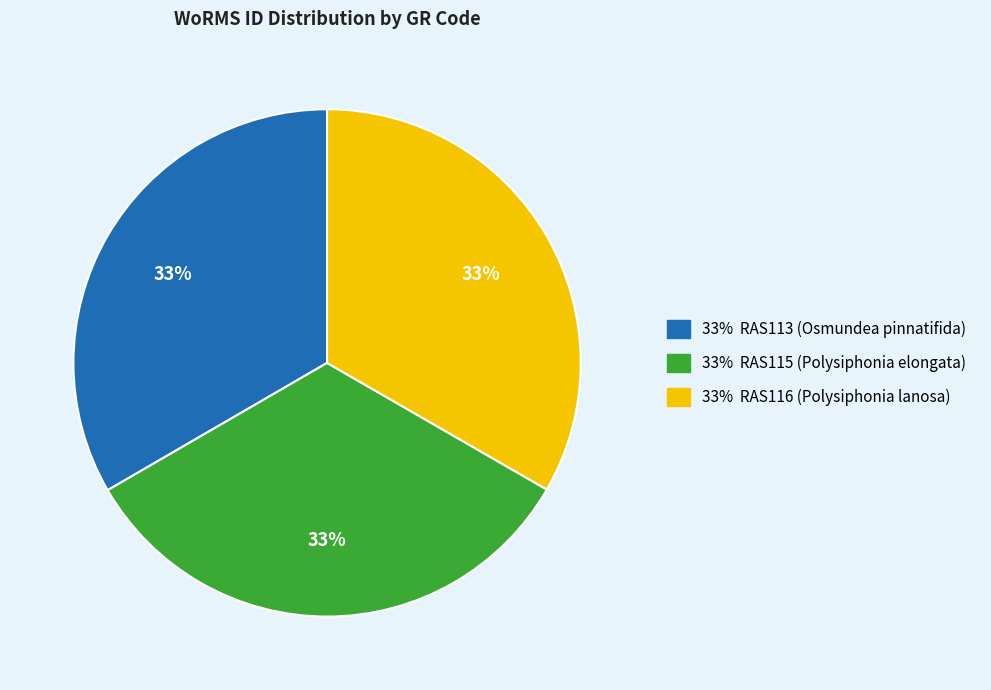

Does any single category account for the majority?

No